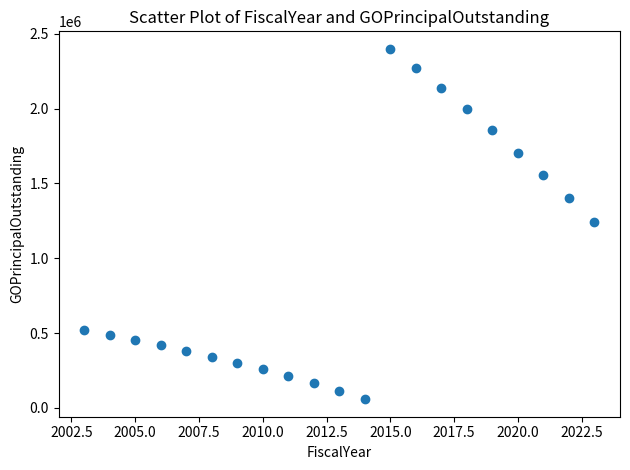

What is the range of X values (max minus min)?

20